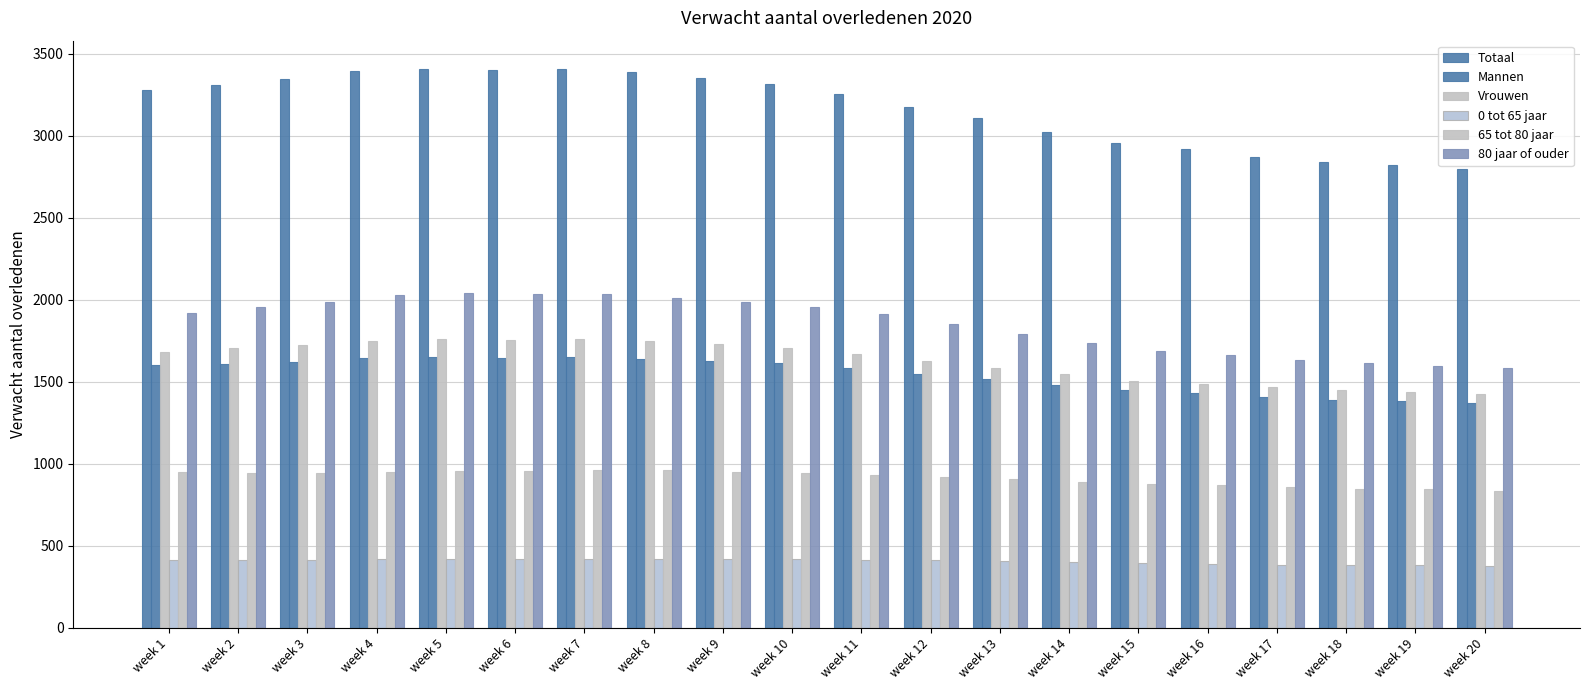

Is it true that 0 tot 65 jaar equals 155 at week 16?

False